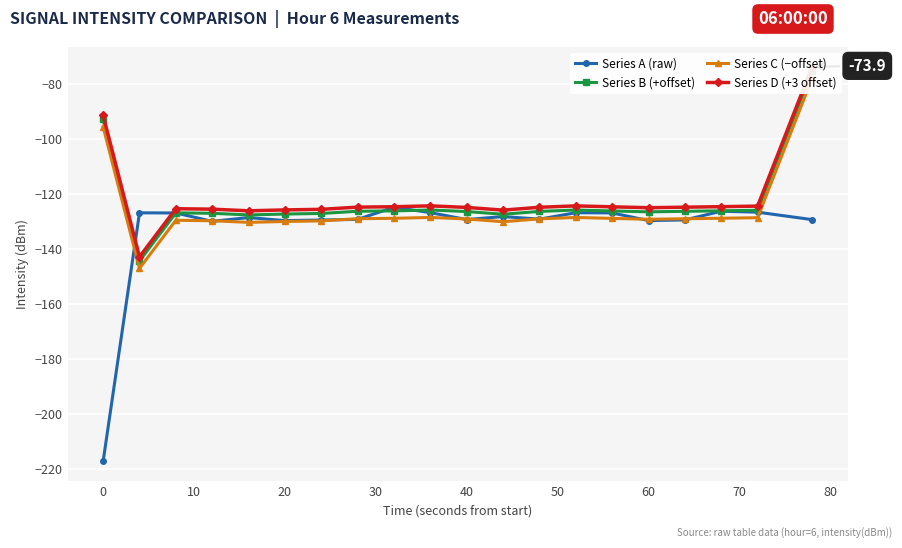

How many values in the Series A (raw) series exceed -128?

8